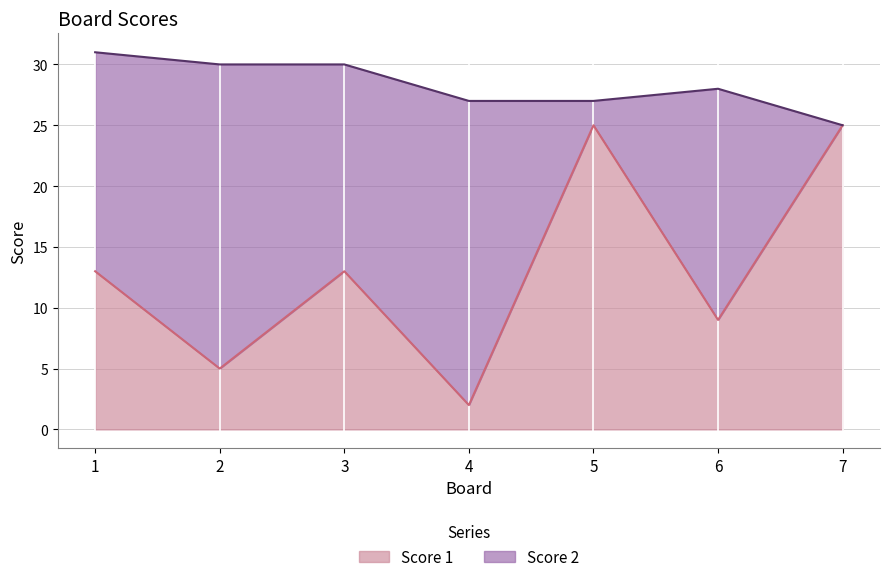

Approximately how many times larger is the value at 3 compared to 6?

1.4